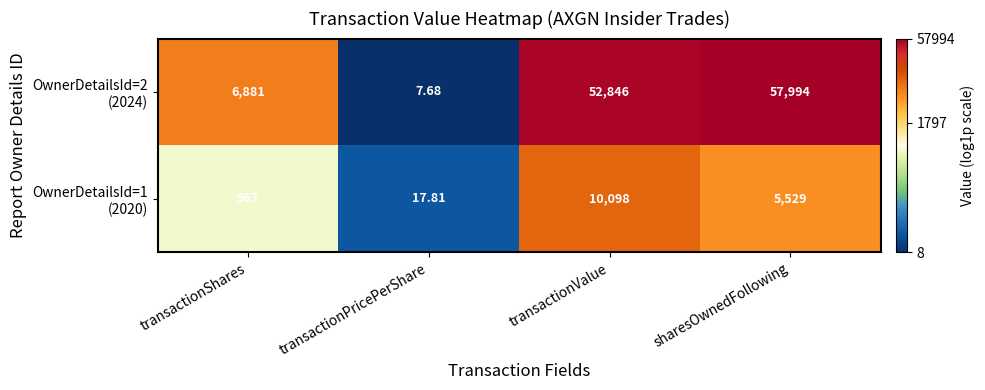

At which category is the sum across all series the highest?

sharesOwnedFollowing